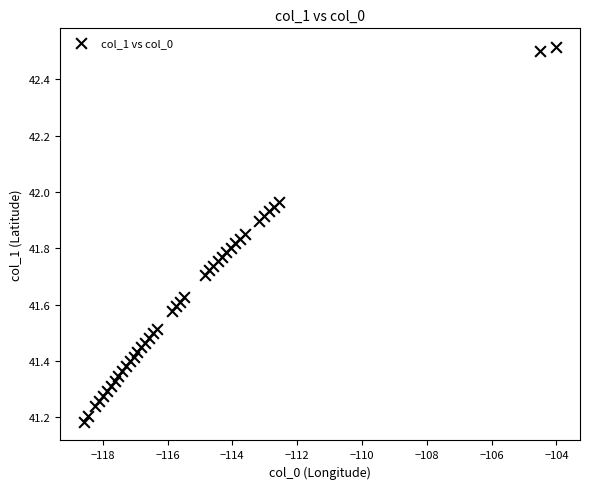

What is the range of Y values (max minus min)?

1.3